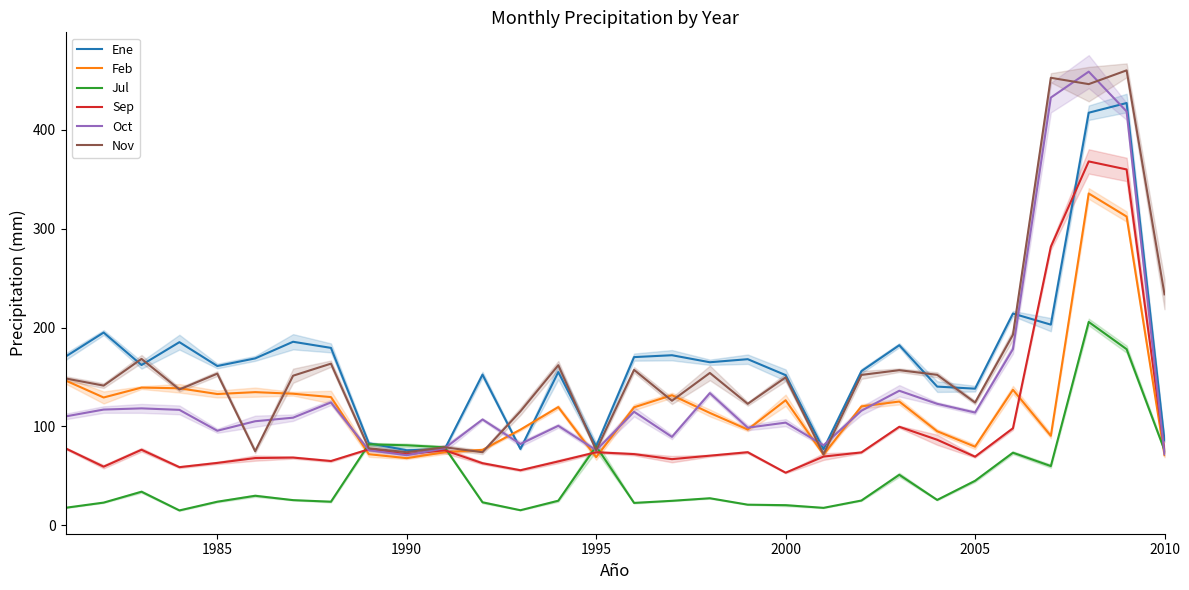

After their last crossing, which series has the higher values: Oct or Sep?

Sep